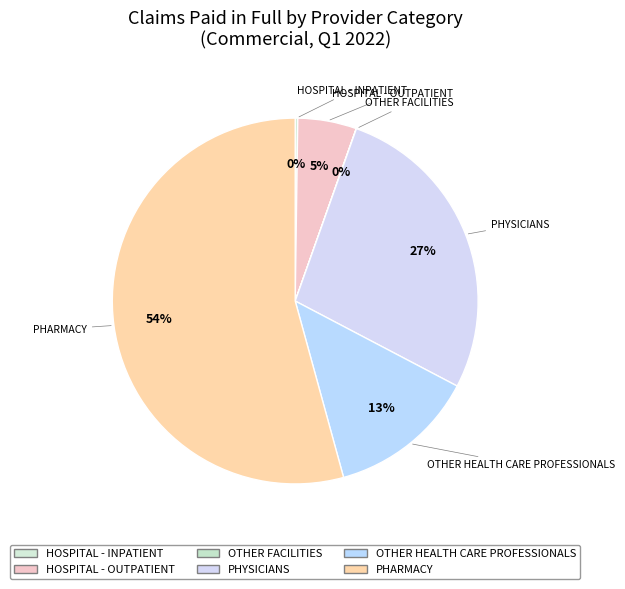

Which category has the biggest portion of the pie?

Pharmacy